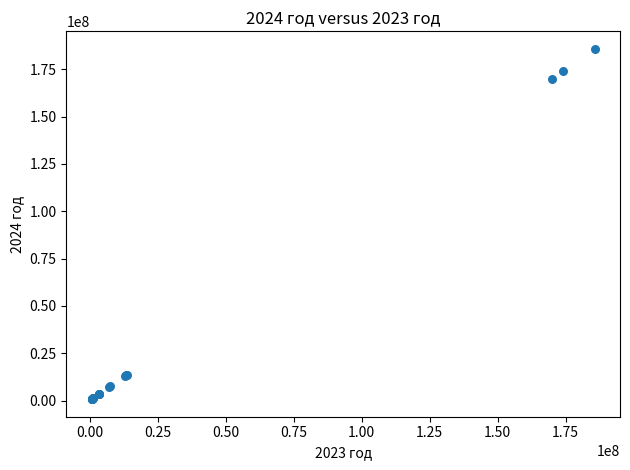

What Y value in the scatter plot is closest to 93234000?

169993400